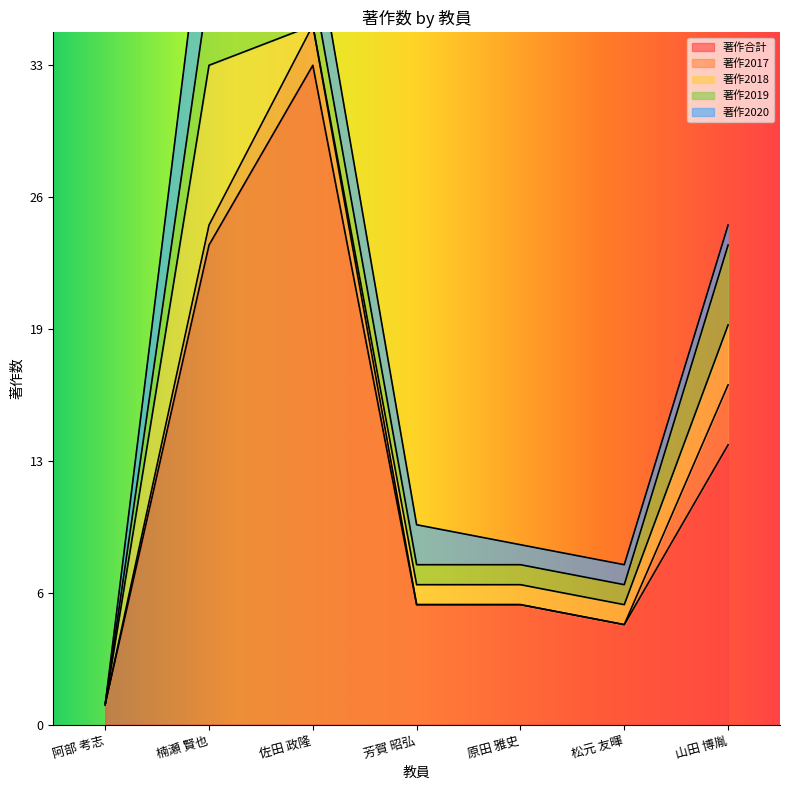

At which label does 著作2018 reach its minimum?

阿部 考志